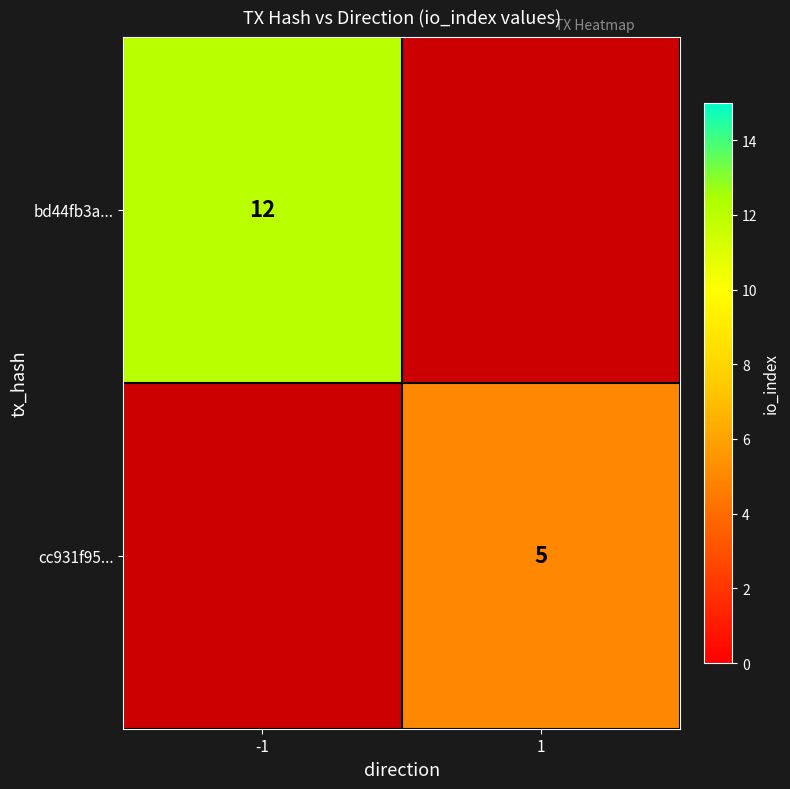

True or false: cc931f95... has a value of 5 at 1.

True